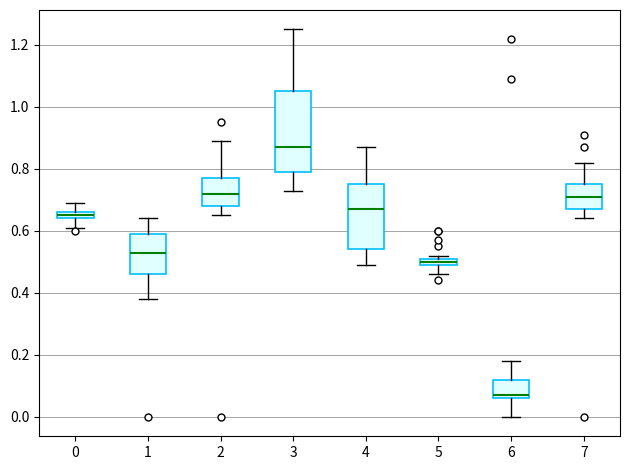

Where does the lower whisker of the box at x = 5 end on the y-axis? The values are not printed on the chart, so give them approximately, as read against the axis.

0.46